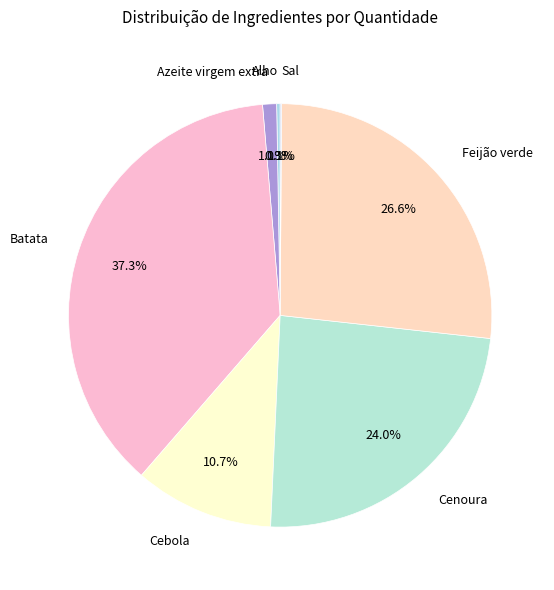

Does Cebola represent more than half of the total?

No